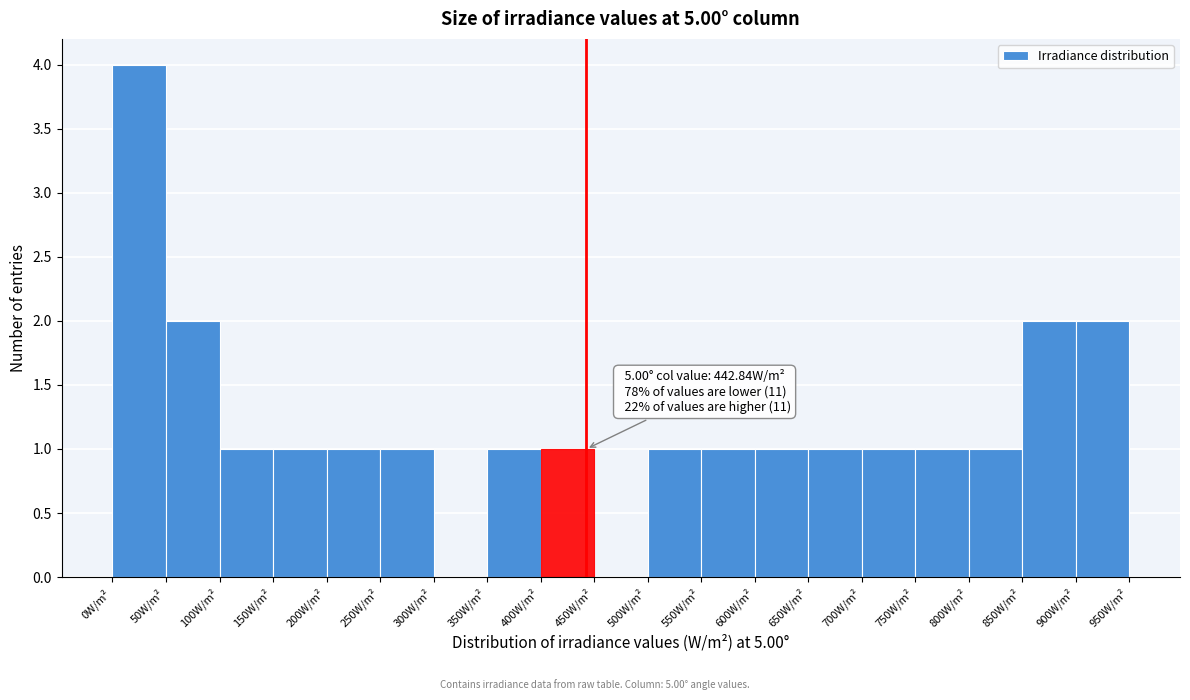

Over which range of the x-axis is the bar tallest?

0 to 50